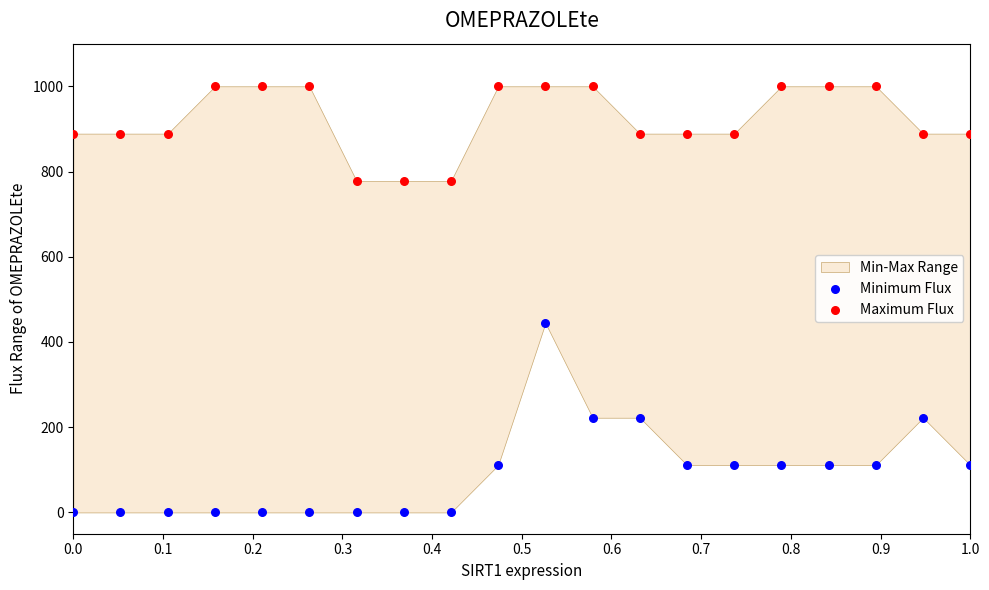

Which series contains the highest Y value?

Maximum Flux